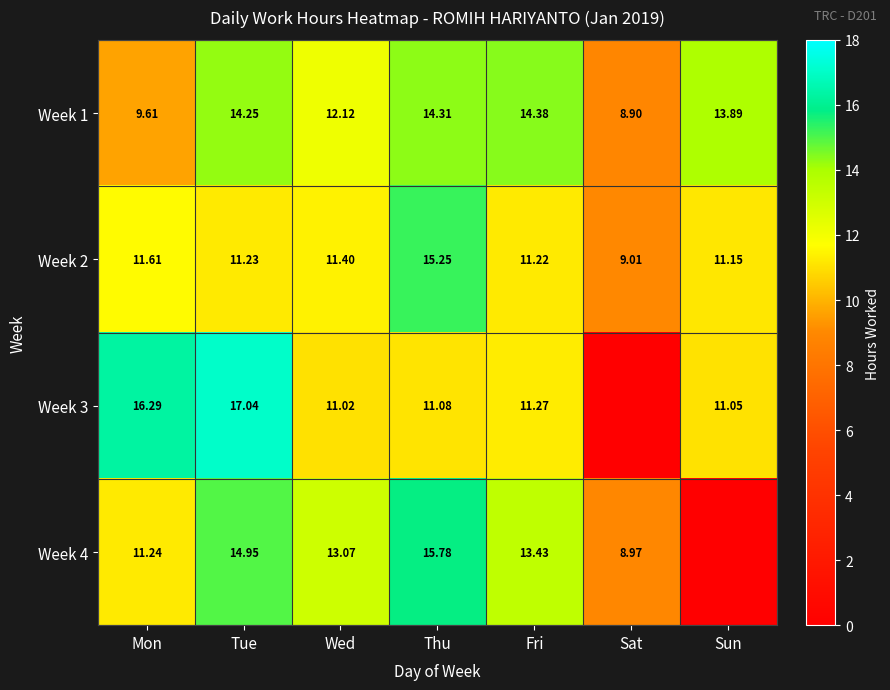

Where is Week 1 nearest to the value 11?

Wed